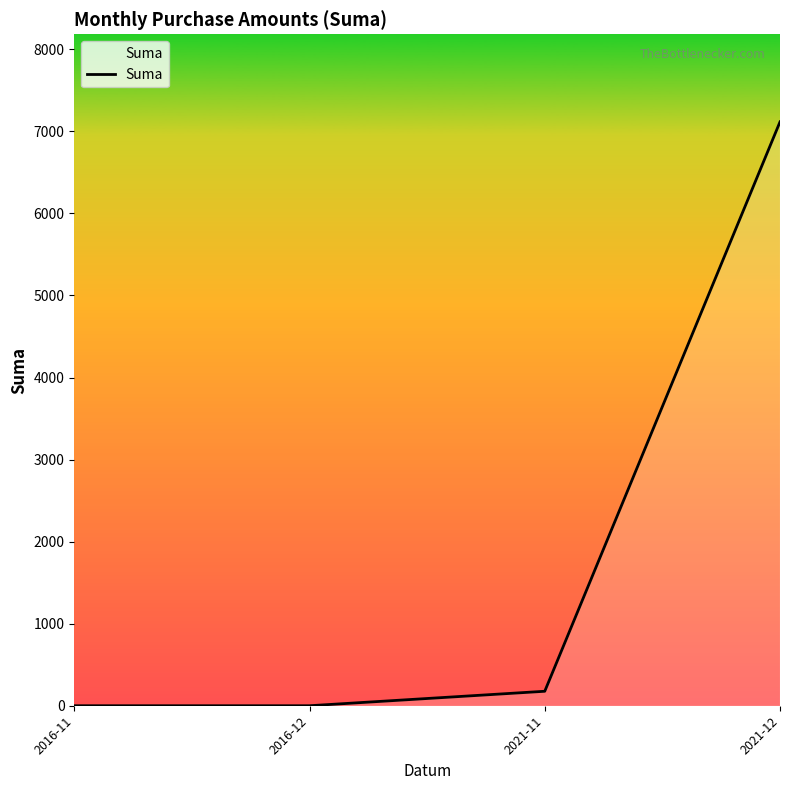

The value at 2021-12 is 9541.4. True or false?

False